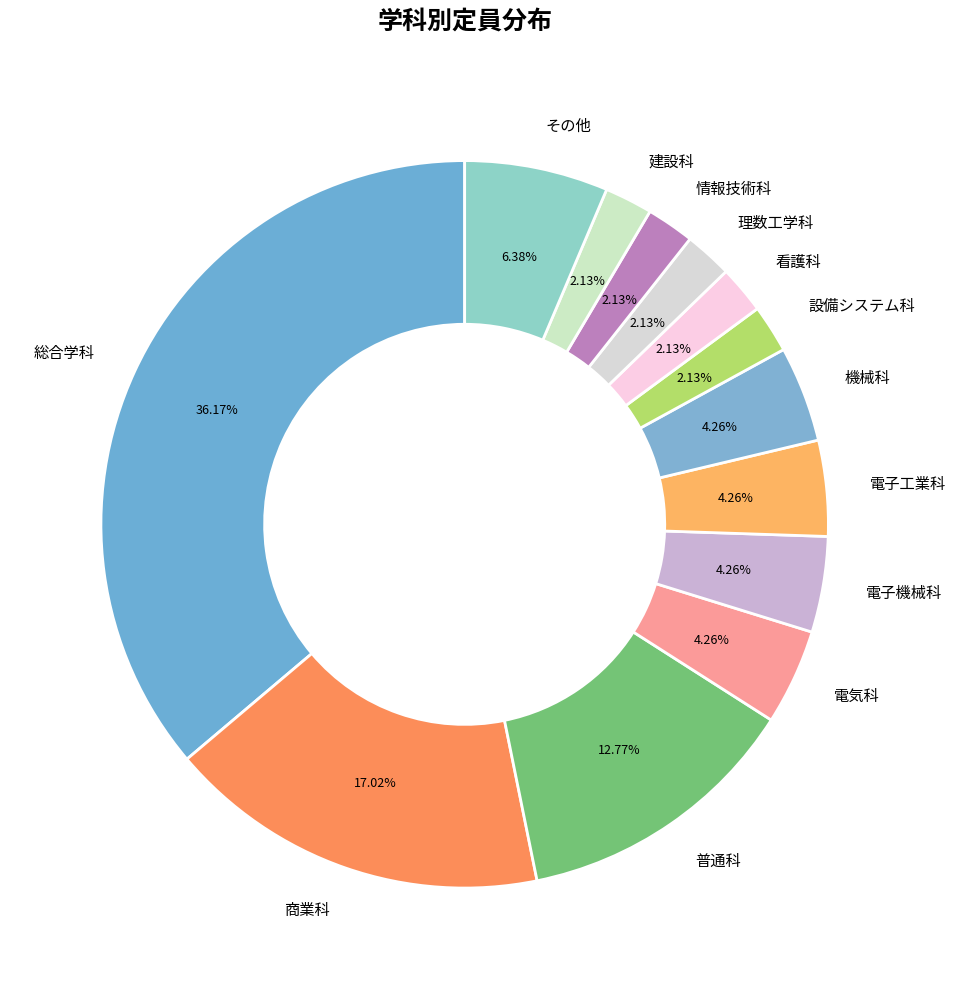

Do 総合学科 and 電子工業科 together represent more than half of the pie?

No